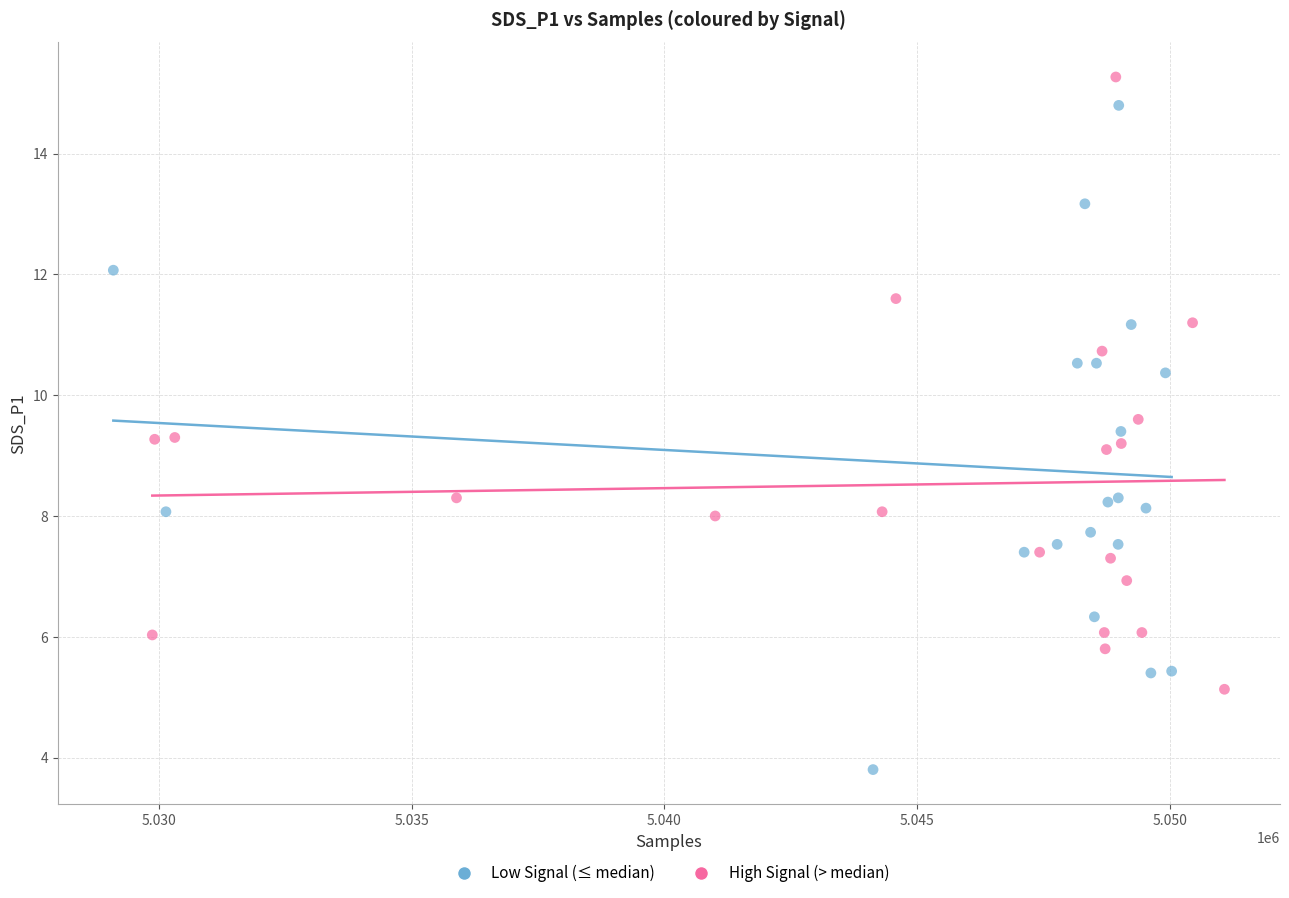

Which series has the largest Y range (max minus min)?

Low Signal (≤ median)